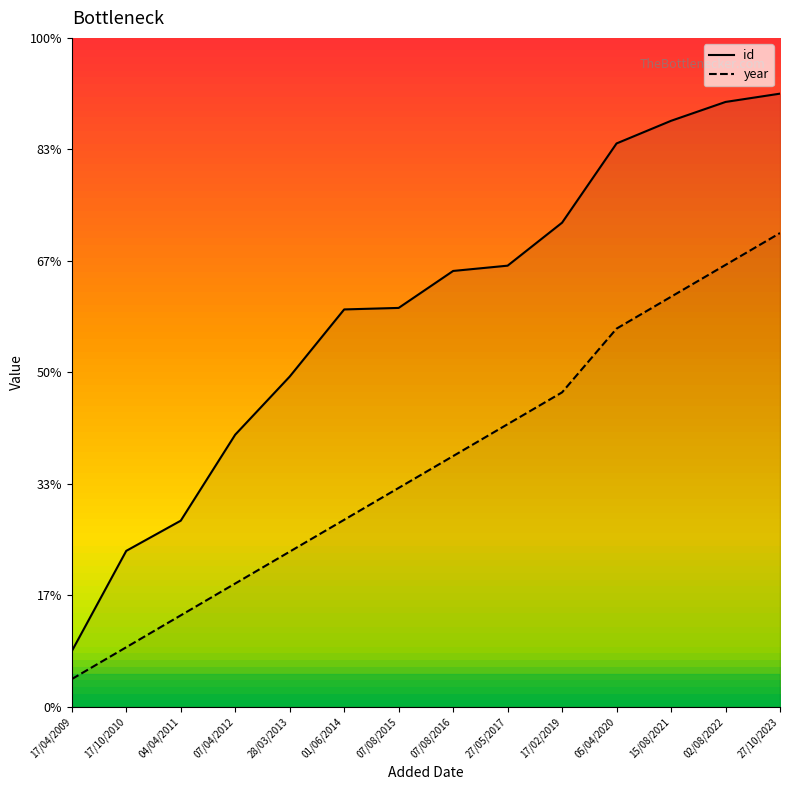

Which series has the widest spread of values?

id